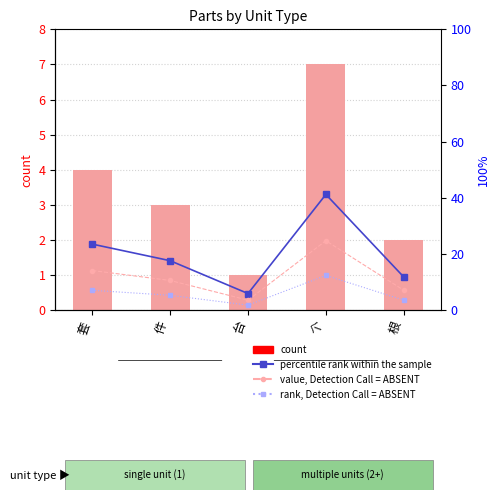

List the labels in order of value, Detection Call = ABSENT value, smallest first.

台, 根, 件, 套, 个